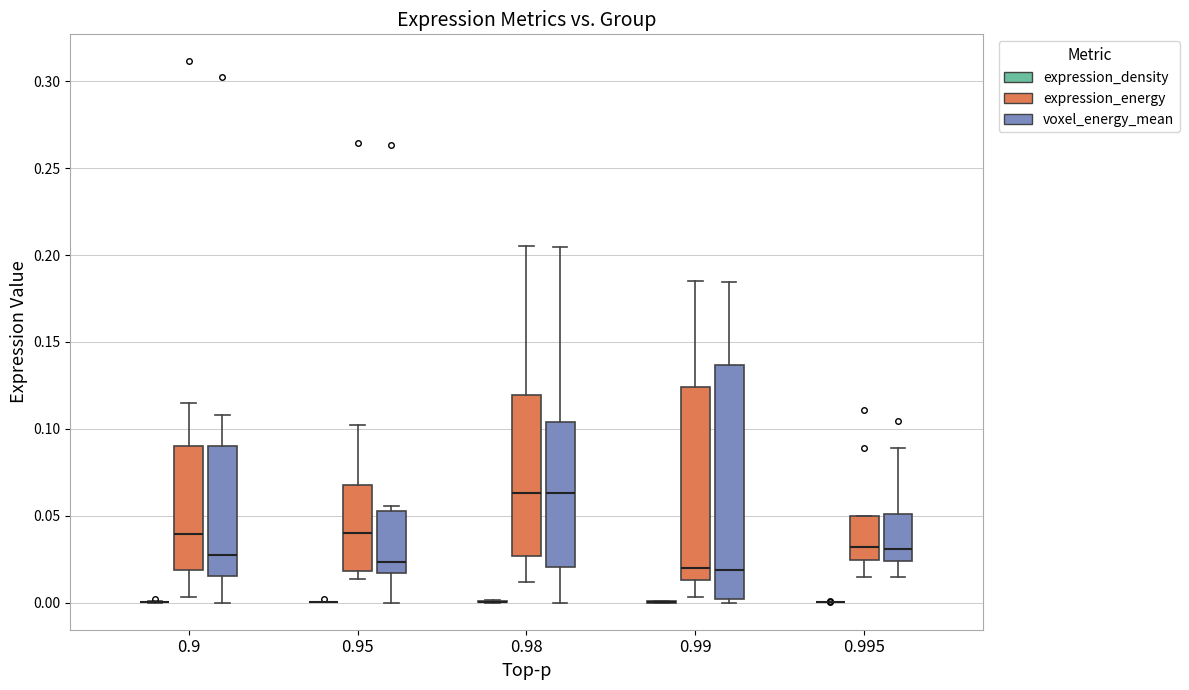

Reading left to right, transcribe this box plot: for each box, give where its median line is, the range the box spans, and where its two whiskers end, as read against the y-axis. The values are not printed on the chart, so give them approximately, as read against the axis.

0.9 (expression_density): box collapsed to a line at 0.000, whiskers 0.000 to 0.000
0.9 (expression_energy): median 0.040, box 0.020 to 0.090, whiskers 0.005 to 0.115
0.9 (voxel_energy_mean): median 0.025, box 0.015 to 0.090, whiskers 0.000 to 0.110
0.95 (expression_density): box collapsed to a line at 0.000, whiskers 0.000 to 0.000
0.95 (expression_energy): median 0.040, box 0.020 to 0.070, whiskers 0.015 to 0.100
0.95 (voxel_energy_mean): median 0.025, box 0.015 to 0.055, whiskers 0.000 to 0.055 (just above the box's upper edge)
0.98 (expression_density): box collapsed to a line at 0.000, whiskers 0.000 to 0.000
0.98 (expression_energy): median 0.065, box 0.025 to 0.120, whiskers 0.010 to 0.205
0.98 (voxel_energy_mean): median 0.065, box 0.020 to 0.105, whiskers 0.000 to 0.205
0.99 (expression_density): box collapsed to a line at 0.000, whiskers 0.000 to 0.000
0.99 (expression_energy): median 0.020, box 0.015 to 0.125, whiskers 0.005 to 0.185
0.99 (voxel_energy_mean): median 0.020, box 0.000 to 0.135, whiskers 0.000 (just below the box's lower edge) to 0.185
0.995 (expression_density): box collapsed to a line at 0.000, whiskers 0.000 to 0.000
0.995 (expression_energy): median 0.030, box 0.025 to 0.050, whiskers 0.015 to 0.050
0.995 (voxel_energy_mean): median 0.030, box 0.025 to 0.050, whiskers 0.015 to 0.090